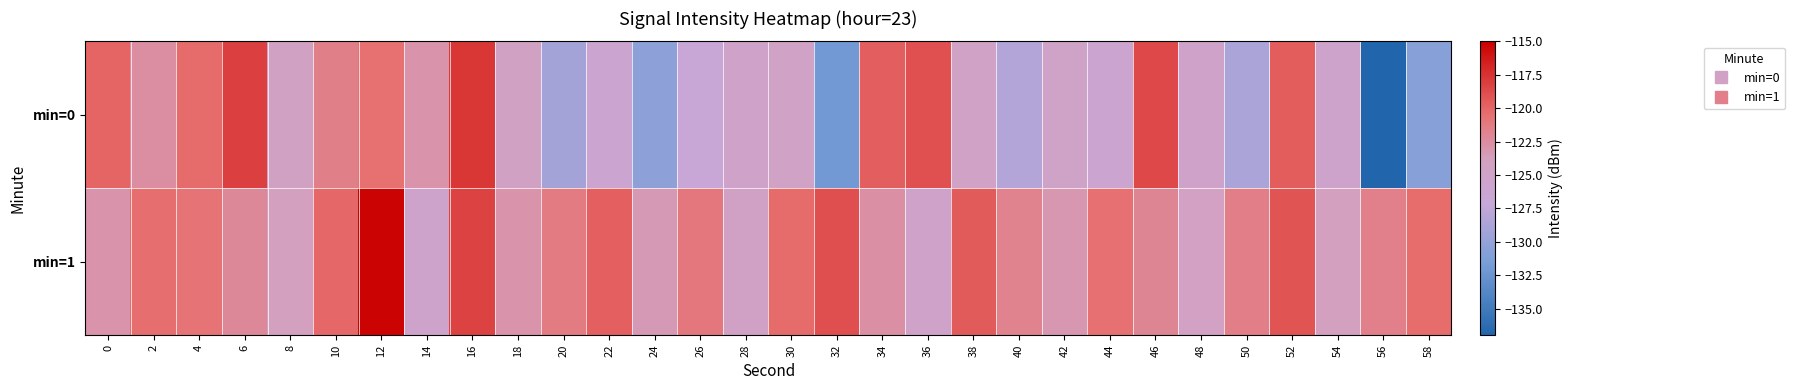

Reading left to right, extract all data points from this chart.

min=0: 0=-120.0	2=-122.6	4=-120.3	6=-118.1	8=-124.4	10=-121.6	12=-120.6	14=-122.9	16=-117.7	18=-124.4	20=-129.1	22=-126.1	24=-130.5	26=-127.0	28=-125.1	30=-124.7	32=-132.0	34=-119.7	36=-119.0	38=-124.6	40=-128.2	42=-125.0	44=-126.0	46=-118.5	48=-125.1	50=-128.7	52=-119.6	54=-125.5	56=-137.0	58=-130.8
min=1: 0=-122.9	2=-120.4	4=-120.8	6=-122.2	8=-123.8	10=-120.1	12=-115.2	14=-125.5	16=-118.3	18=-122.9	20=-121.3	22=-119.8	24=-123.4	26=-121.1	28=-124.6	30=-120.3	32=-118.9	34=-122.7	36=-125.1	38=-119.5	40=-121.8	42=-123.2	44=-120.6	46=-122.0	48=-124.3	50=-121.5	52=-119.2	54=-123.8	56=-121.7	58=-120.4